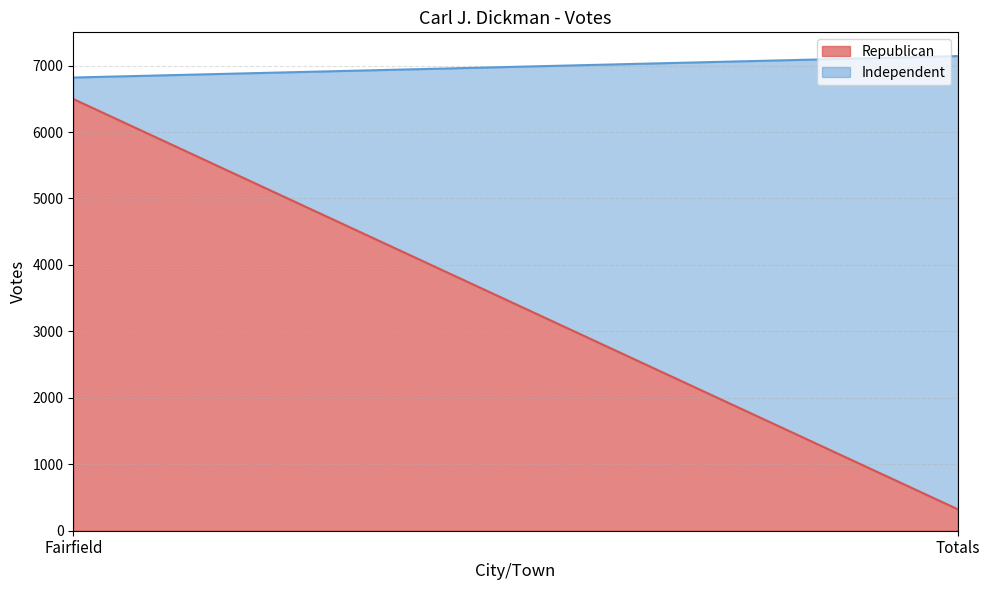

Does the chart have visible grid lines?

Yes